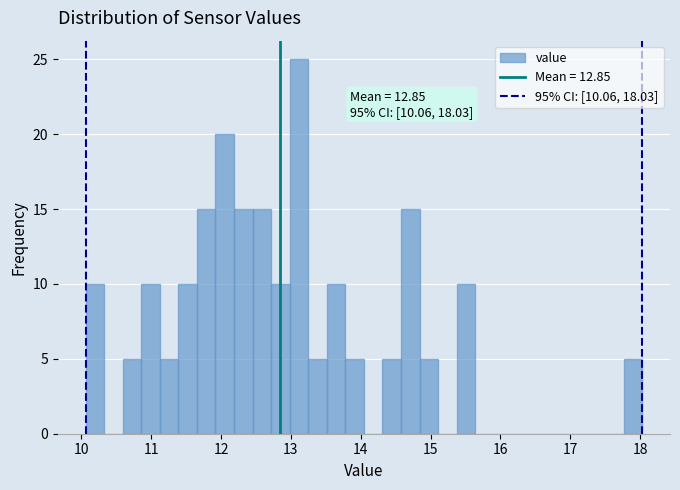

Around what value on the x-axis is the tallest bar? Give the approximate position of its centre, as read against the axis.

13.1